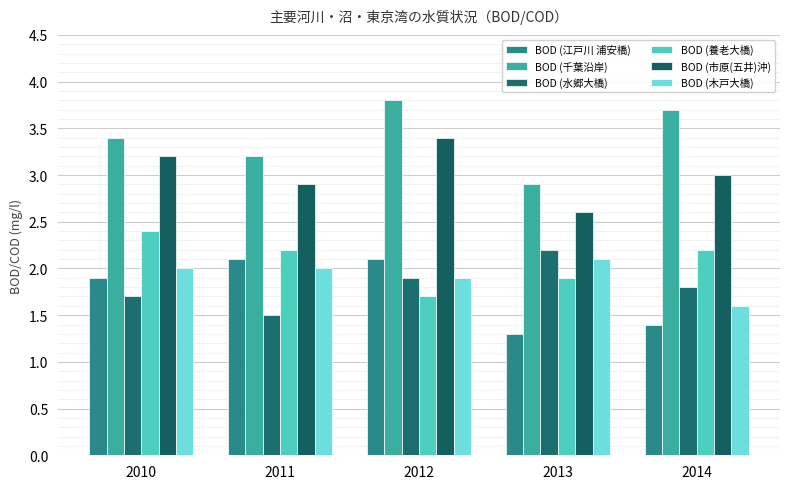

What are all the series names shown in the legend?

BOD (江戸川 浦安橋), BOD (千葉沿岸), BOD (水郷大橋), BOD (養老大橋), BOD (市原(五井)沖), BOD (木戸大橋)